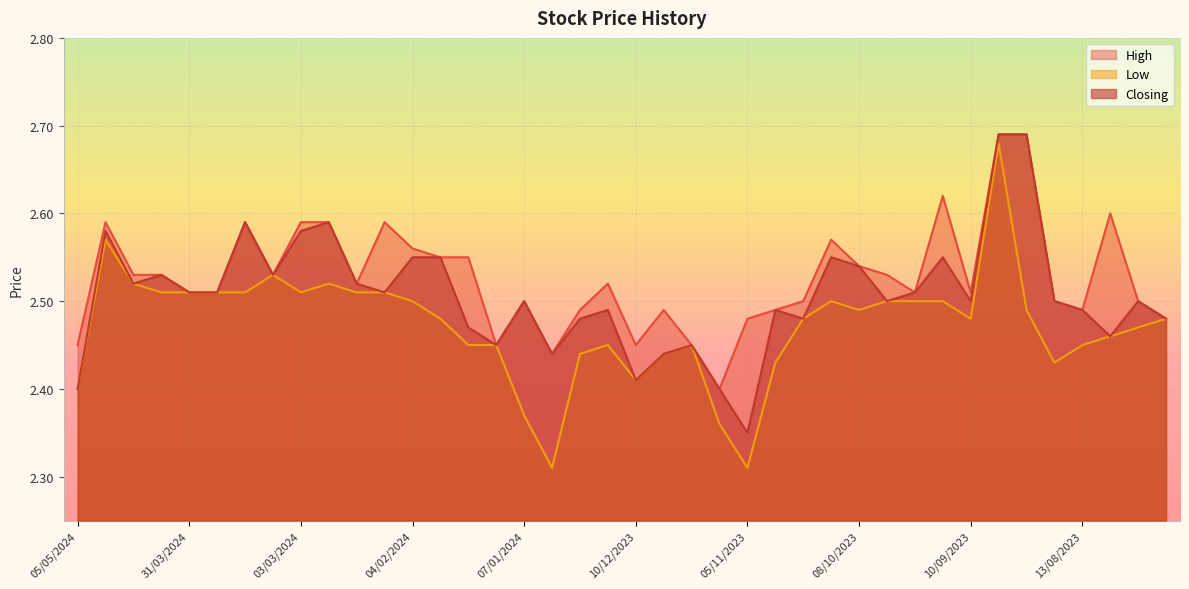

How many interior local valleys does the Low series have?

7